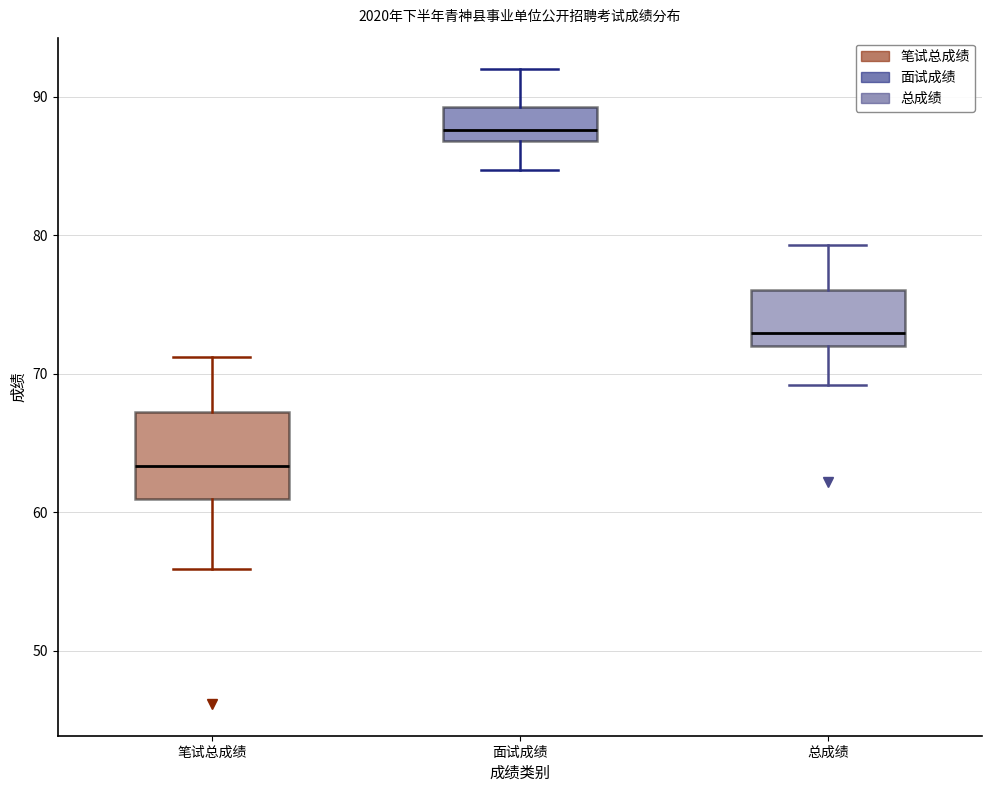

Reading left to right, transcribe this box plot: for each box, give where its median line is, the range the box spans, and where its two whiskers end, as read against the y-axis. The values are not printed on the chart, so give them approximately, as read against the axis.

笔试总成绩: median 63, box 61 to 67, whiskers 56 to 71
面试成绩: median 88, box 87 to 89, whiskers 85 to 92
总成绩: median 73, box 72 to 76, whiskers 69 to 79